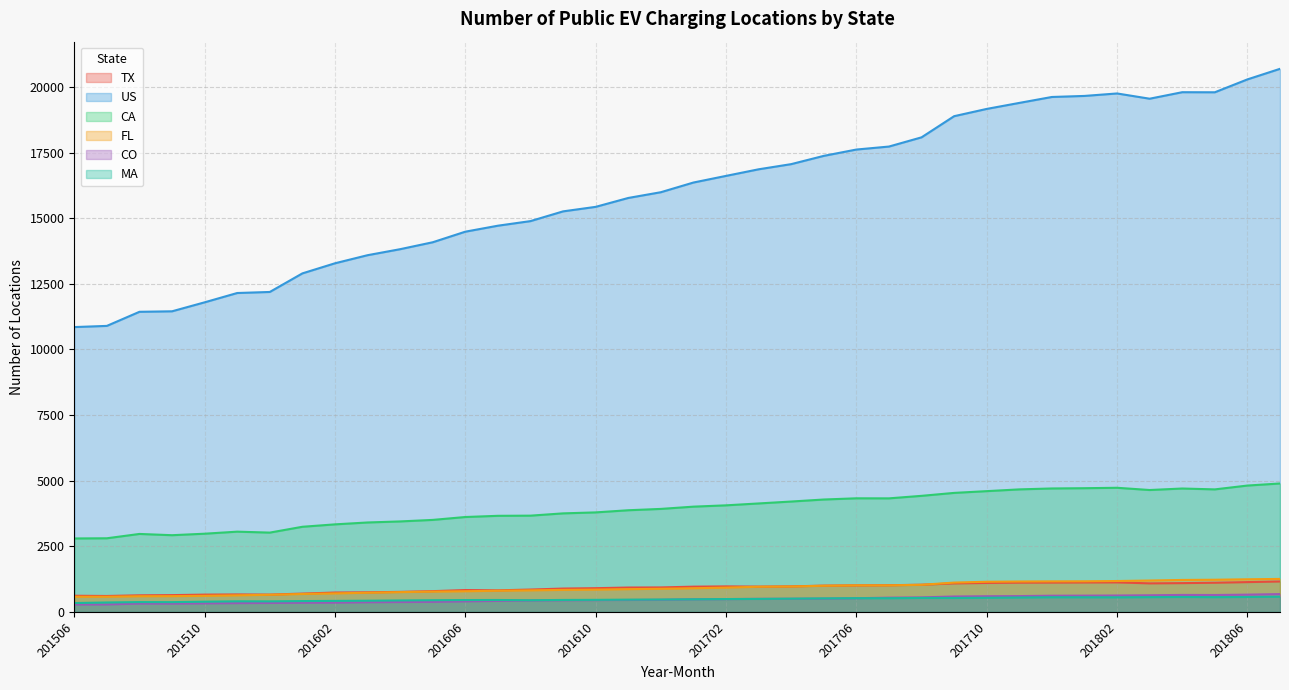

Is it true that FL equals 650 at 201512?

True